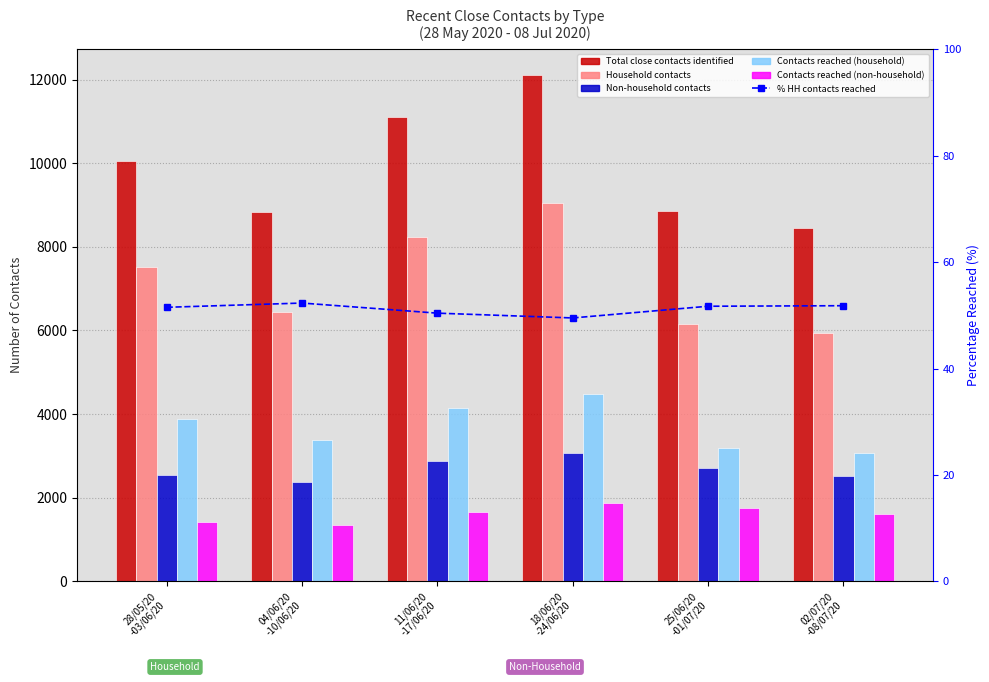

How many data points does each series have?

6